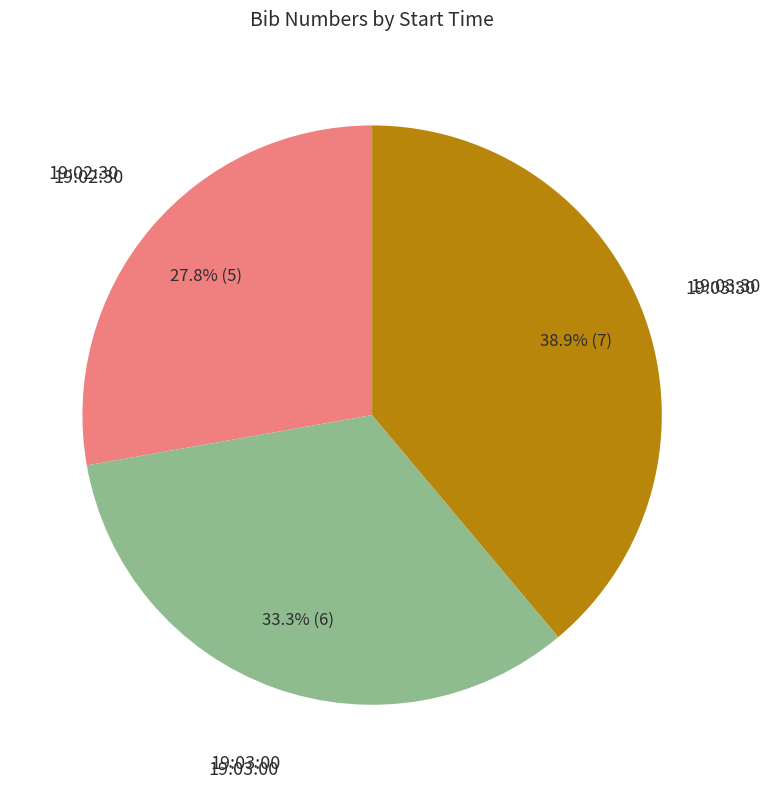

Does any single category account for the majority?

No